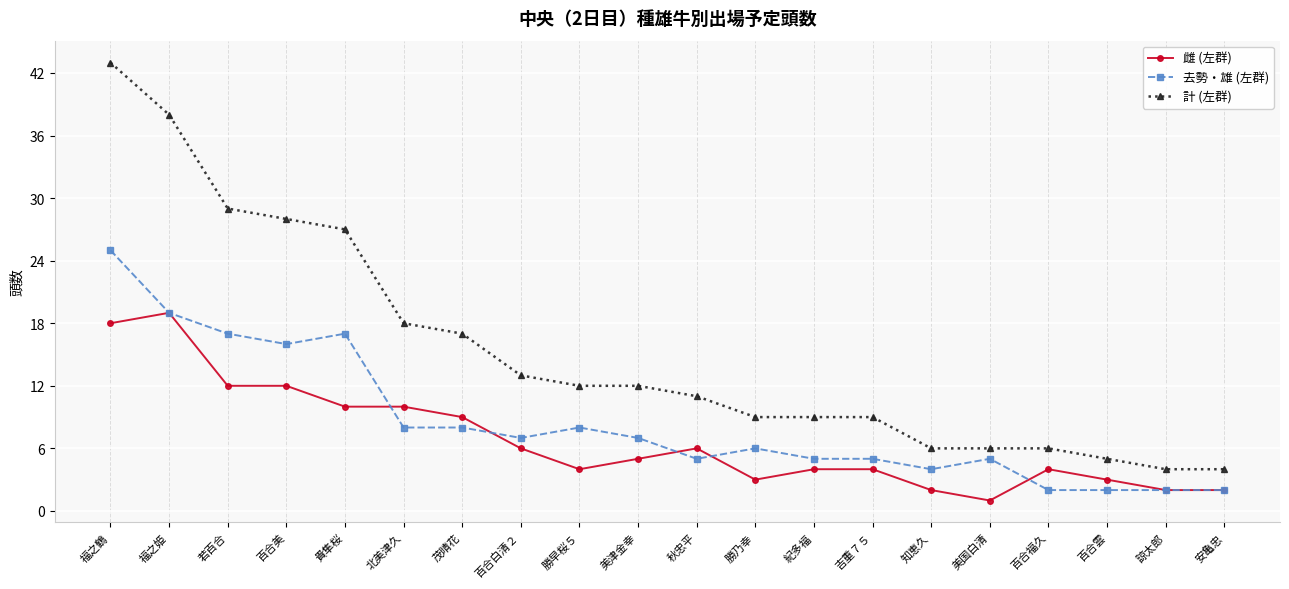

Is this an area chart (filled region under the line)?

No